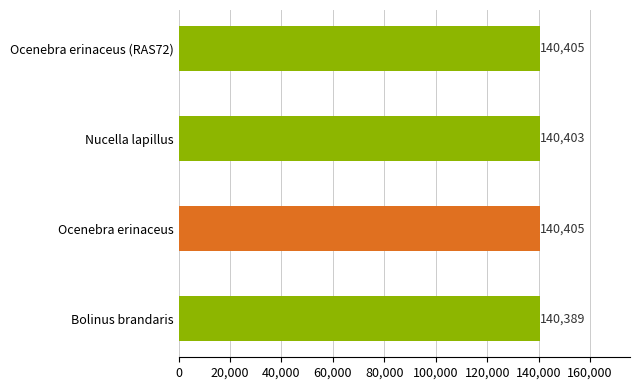

Is it true that the value at Ocenebra erinaceus (RAS72) is 140405?

True